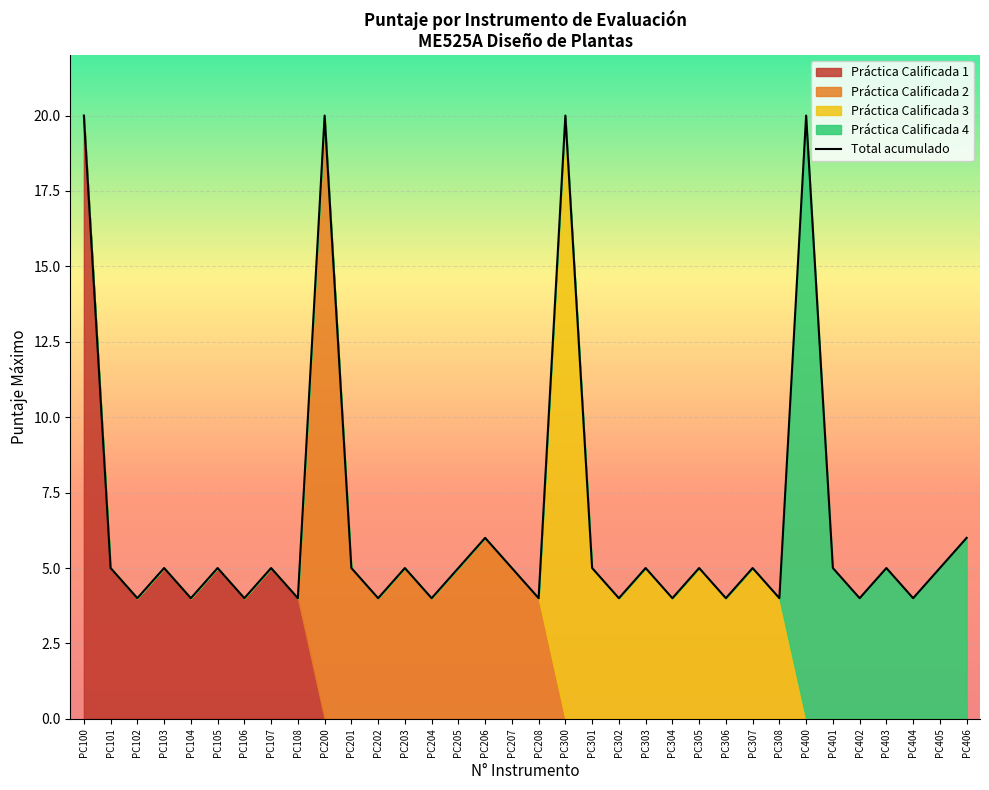

How many interior local valleys (lower than both neighbors) does the data have?

13